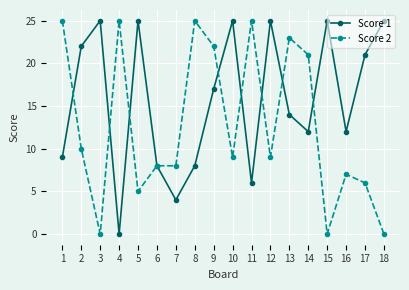

At which category does Score 1 reach its first local valley?

4